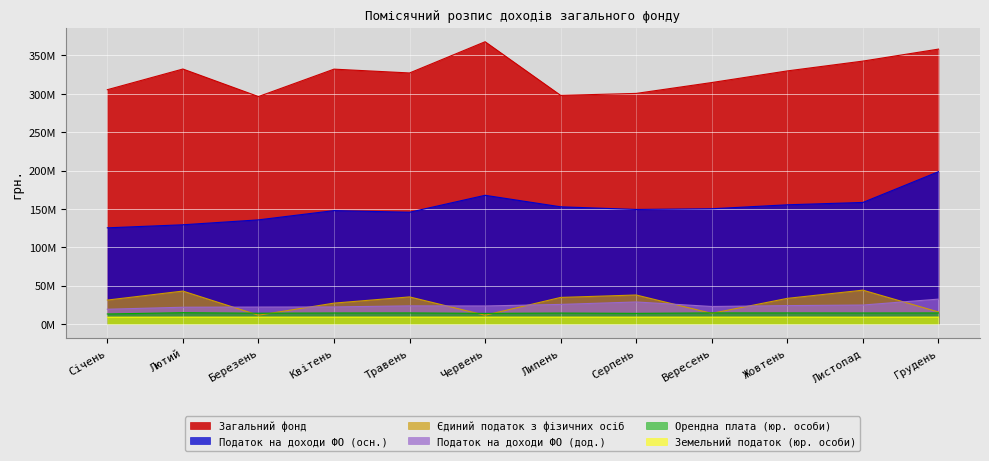

Rank the series by their maximum value, from highest to lowest.

Загальний фонд, Податок на доходи ФО (осн.), Єдиний податок з фізичних осіб, Податок на доходи ФО (дод.), Орендна плата (юр. особи), Земельний податок (юр. особи)